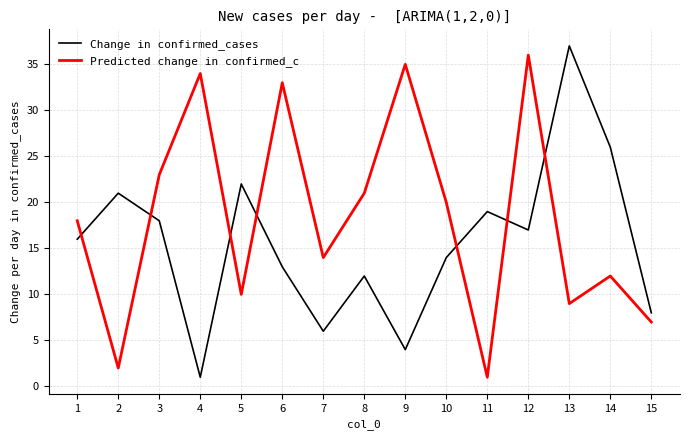

Does the chart display data point markers on the line(s)?

No